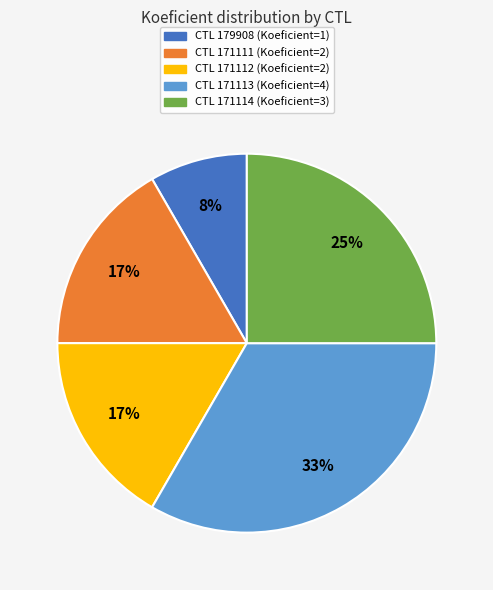

To the nearest percent, what is the average slice percentage?

20%